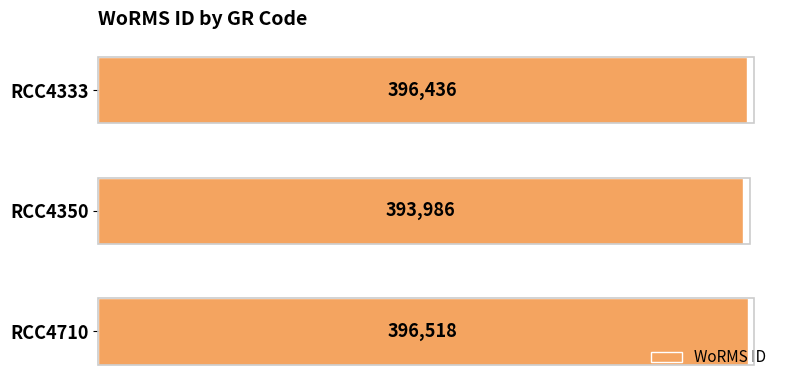

What is the smallest value displayed?

393986